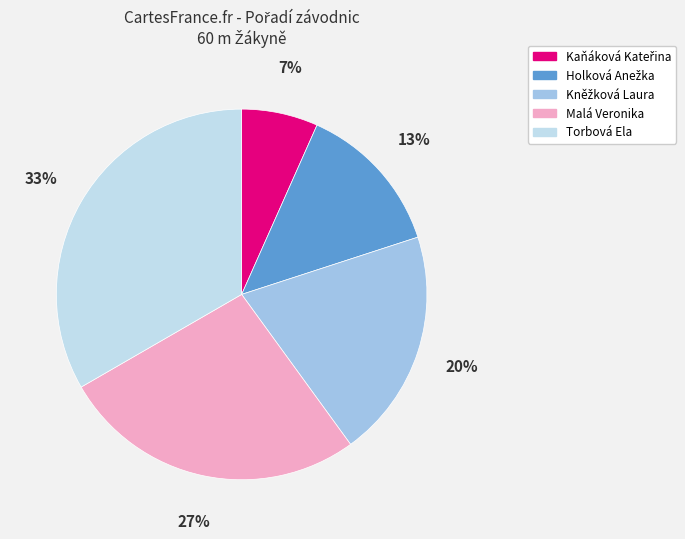

Is there any slice that represents more than half of the pie?

No